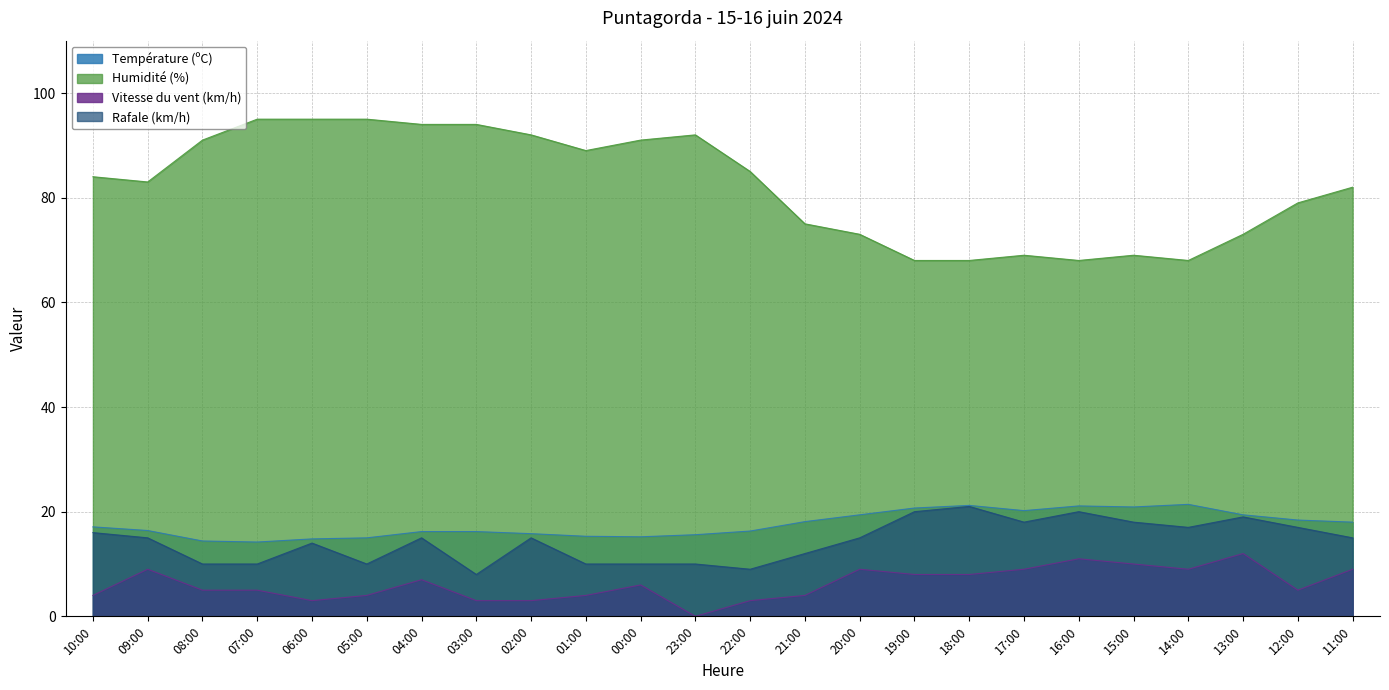

What position from the right is 06:00?

20